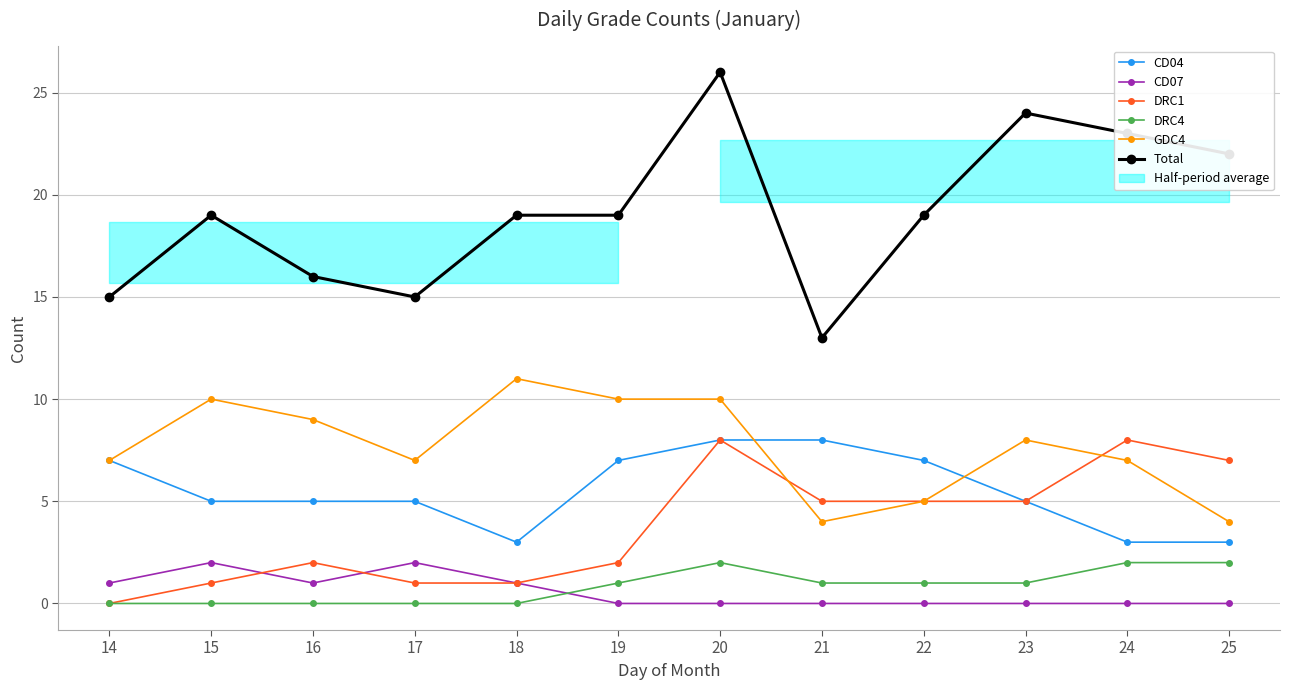

How many data points in CD07 are above 0?

5